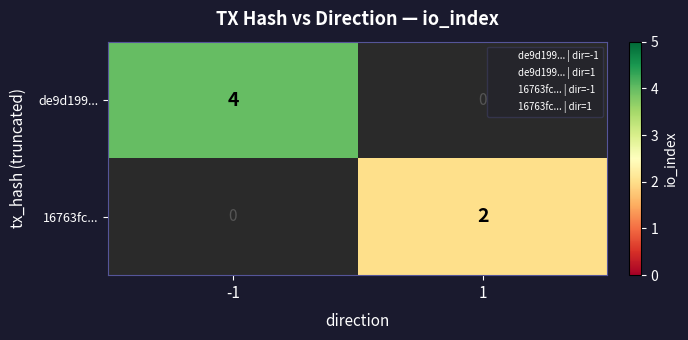

How many series are shown in this chart?

2